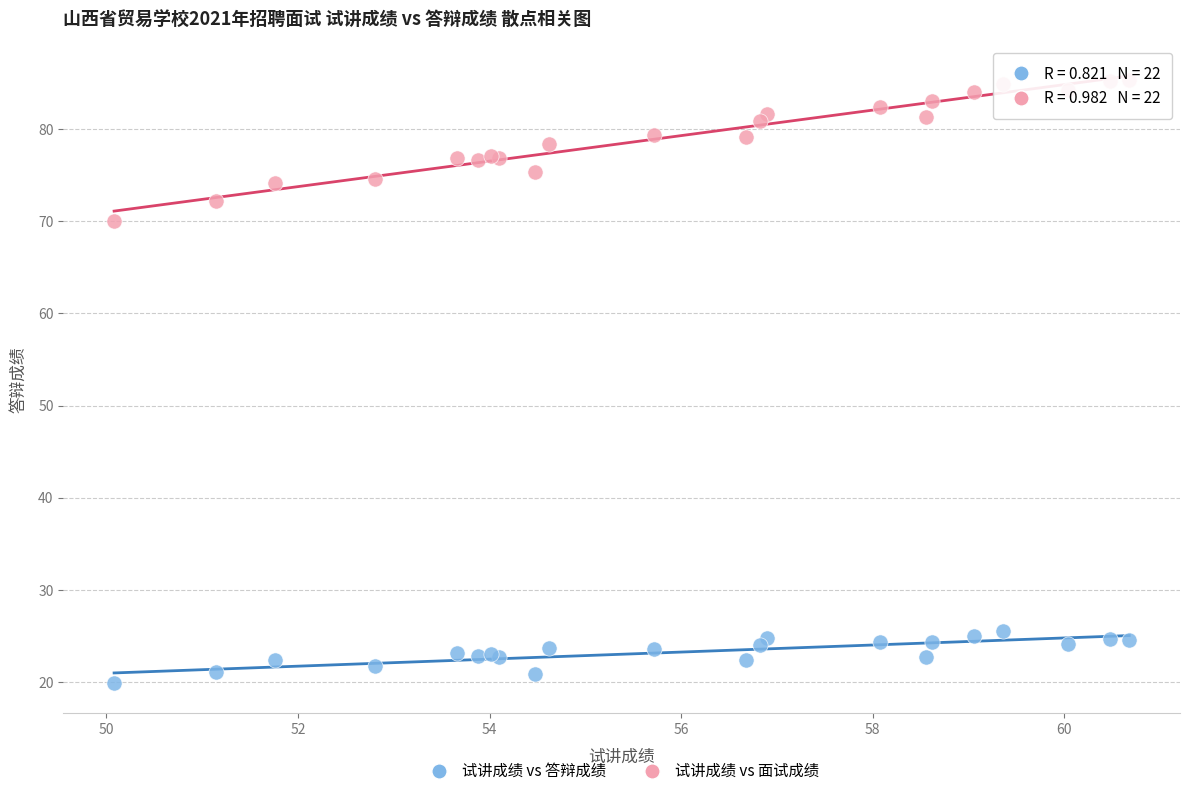

Which series contains the highest Y value?

试讲成绩 vs 面试成绩